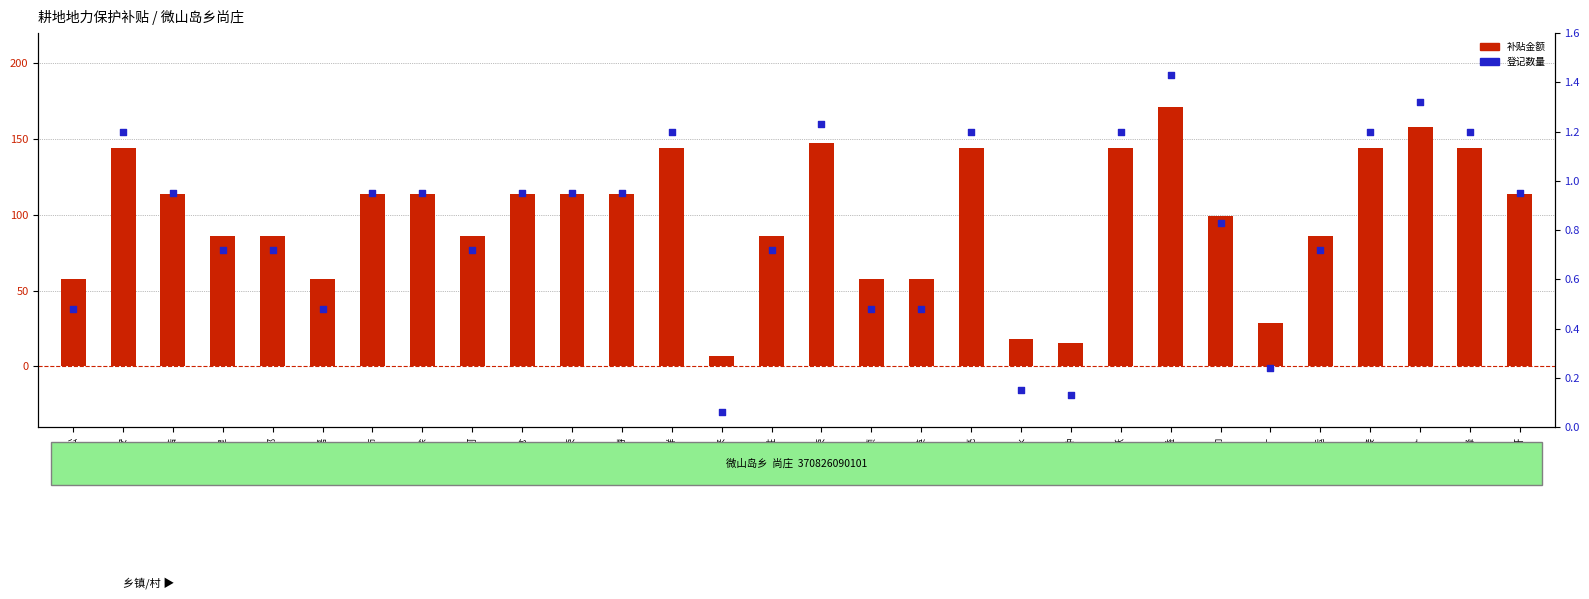

Which series has the largest total across all categories?

补贴金额